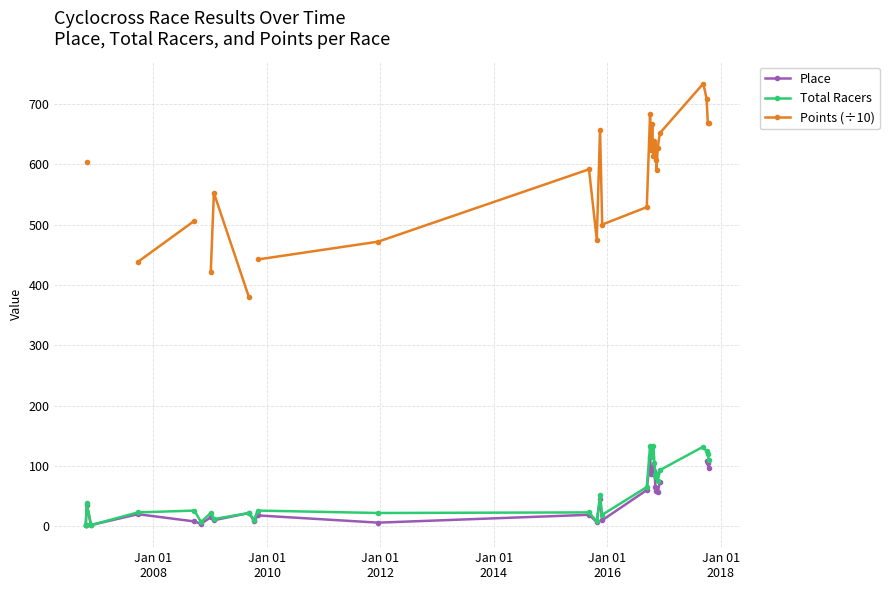

How many data points in Points (÷10) are above 590?

17